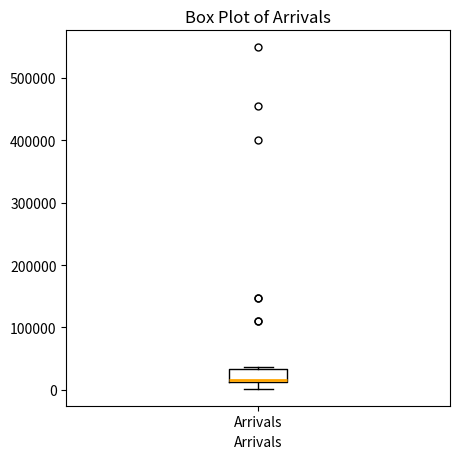

Transcribe this box plot: give where the median line is, the range the box spans, and where the two whiskers end, as read against the y-axis. The values are not printed on the chart, so give them approximately, as read against the axis.

median 20000, box 10000 to 30000, whiskers 0 to 40000